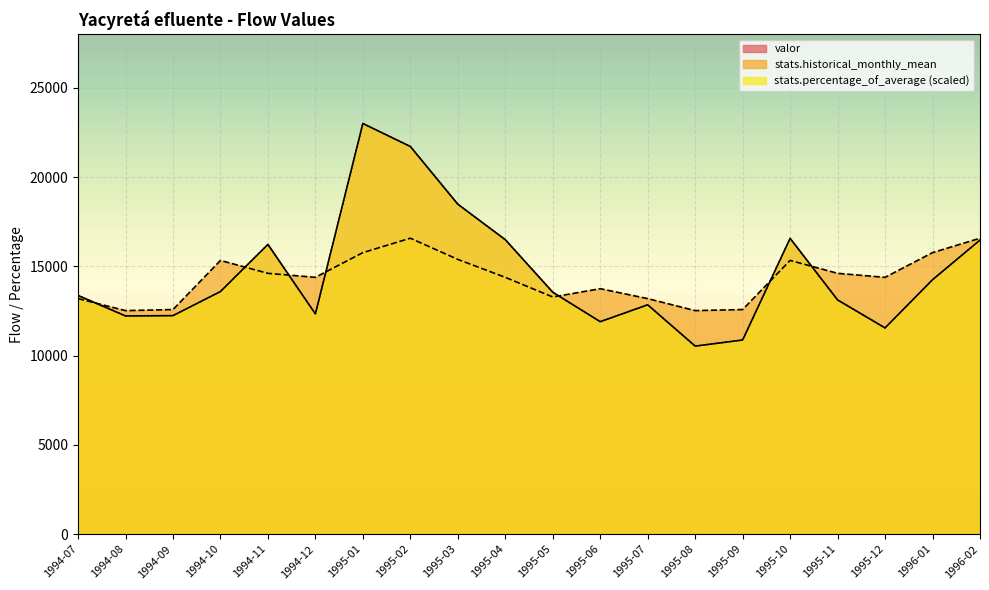

Reading right to left, list all the values displayed in this chart.

valor: 16477.6	14254.8	11554.8	13123.3	16572.6	10878.3	10535.5	12850.0	11903.3	13556.5	16500.0	18487.1	21721.4	23009.7	12338.7	16233.3	13593.5	12243.3	12225.8	13375.0
stats.historical_monthly_mean: 16581.5	15774.4	14389.5	14613.6	15336.5	12584.1	12524.5	13197.3	13752.2	13288.3	14388.6	15394.8	16581.5	15774.4	14389.5	14613.6	15336.5	12584.1	12524.5	13197.3